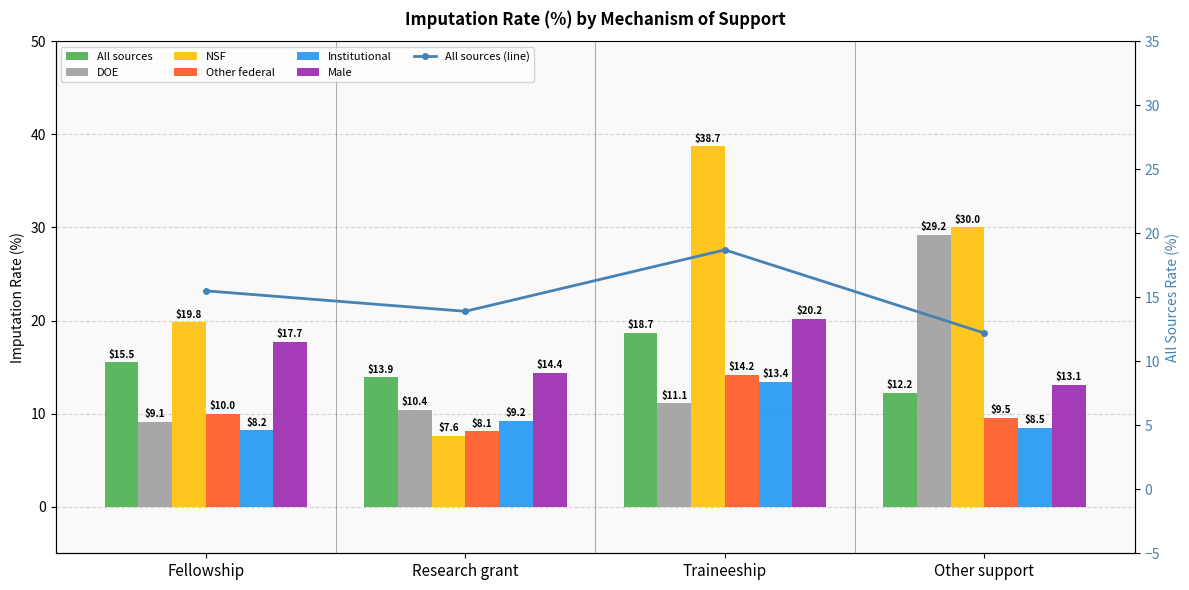

Reading left to right, transcribe all the data shown in this chart.

All sources: Fellowship=15.5	Research grant=13.9	Traineeship=18.7	Other support=12.2
DOE: Fellowship=9.1	Research grant=10.4	Traineeship=11.1	Other support=29.2
NSF: Fellowship=19.8	Research grant=7.6	Traineeship=38.7	Other support=30.0
Other federal: Fellowship=10.0	Research grant=8.1	Traineeship=14.2	Other support=9.5
Institutional: Fellowship=8.2	Research grant=9.2	Traineeship=13.4	Other support=8.5
Male: Fellowship=17.7	Research grant=14.4	Traineeship=20.2	Other support=13.1